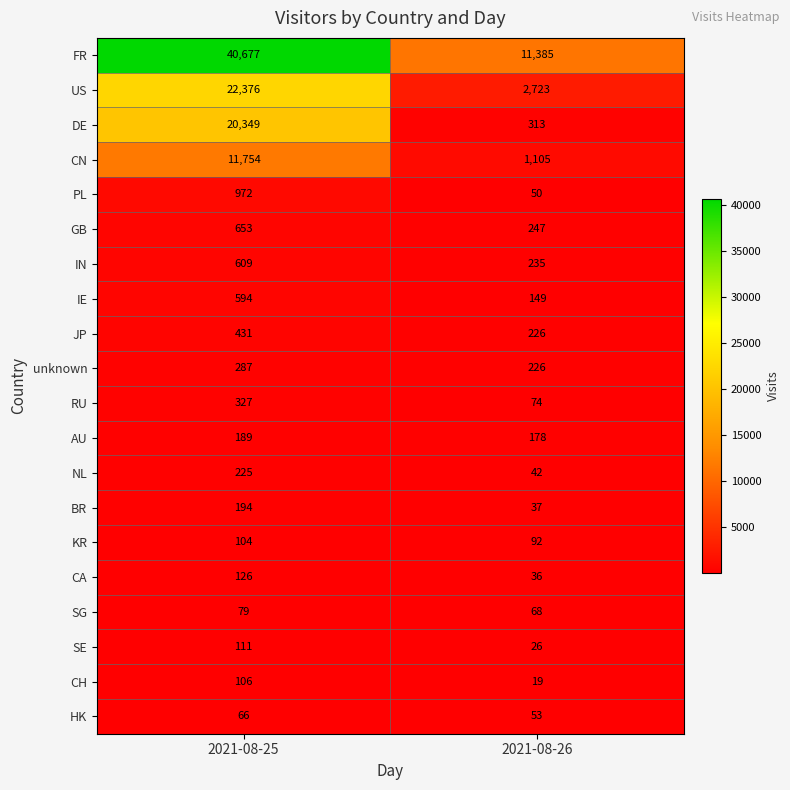

What is the approximate value of CA at 2021-08-25, to the nearest 5?

125